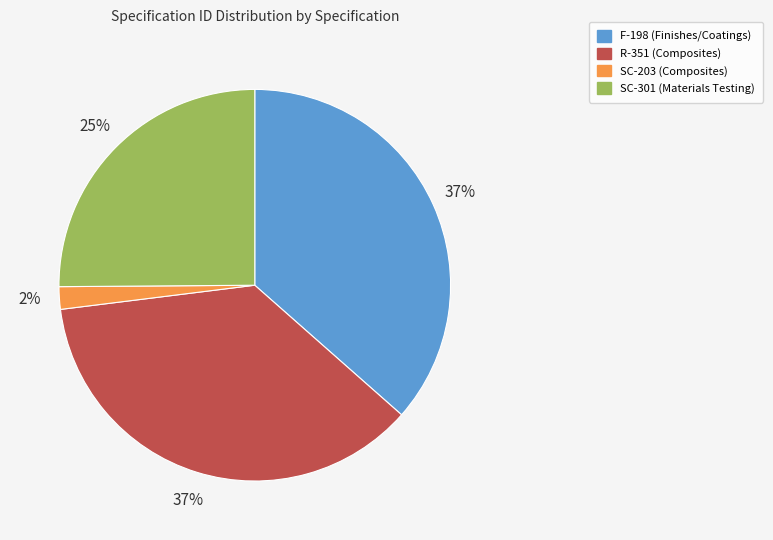

Which slice is the smallest?

SC-203